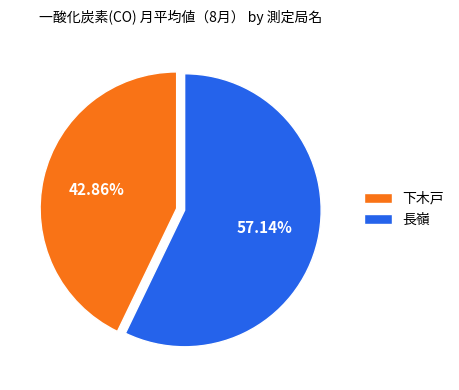

Count the number of slices in the pie.

2